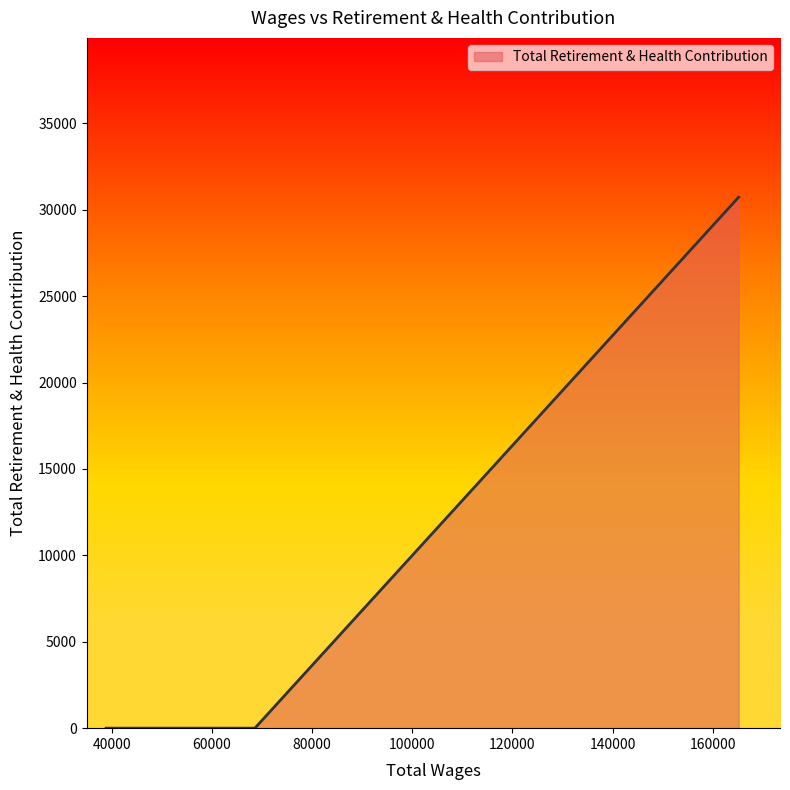

What is the sum of all values?

30729